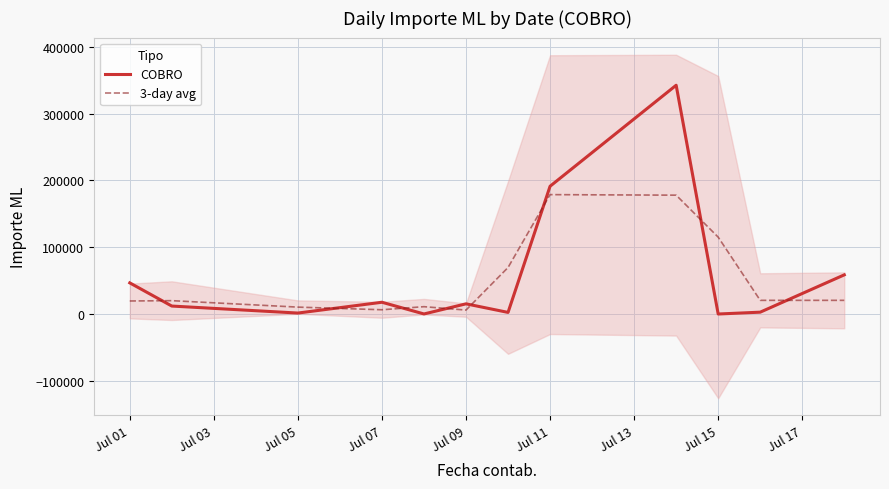

The COBRO series shows 6947.7 at Jul 11. True or false?

False